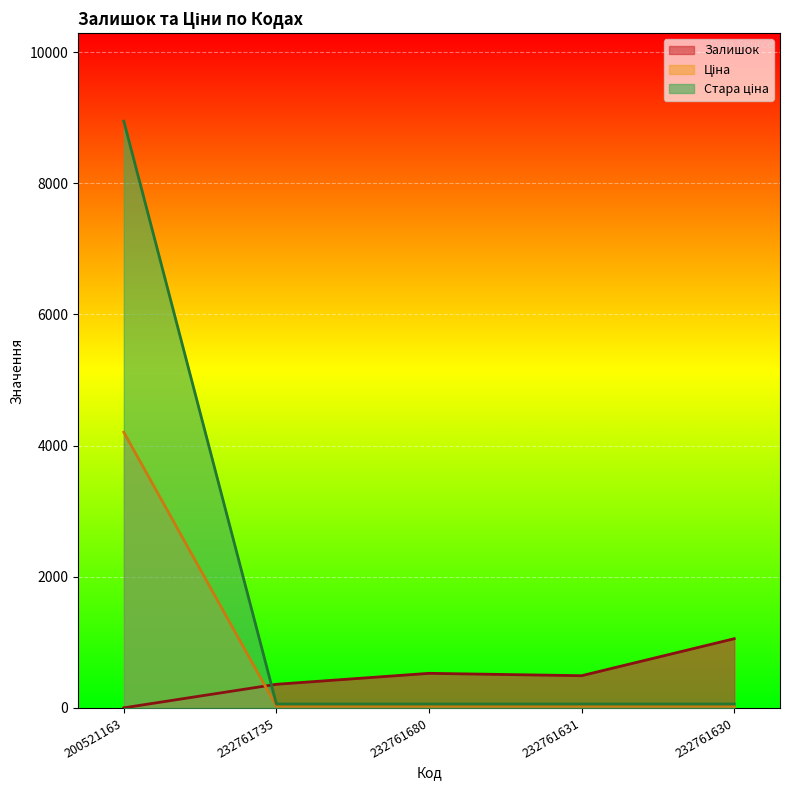

In Залишок, how many points are lower than both neighbors (excluding endpoints)?

1